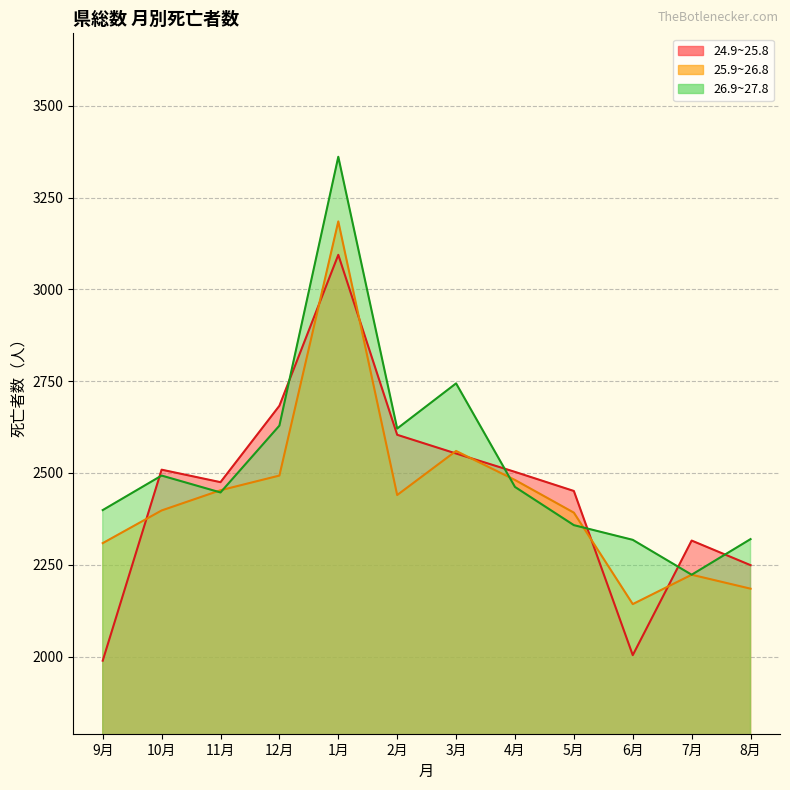

The 24.9~25.8 series shows 606 at 10月. True or false?

False